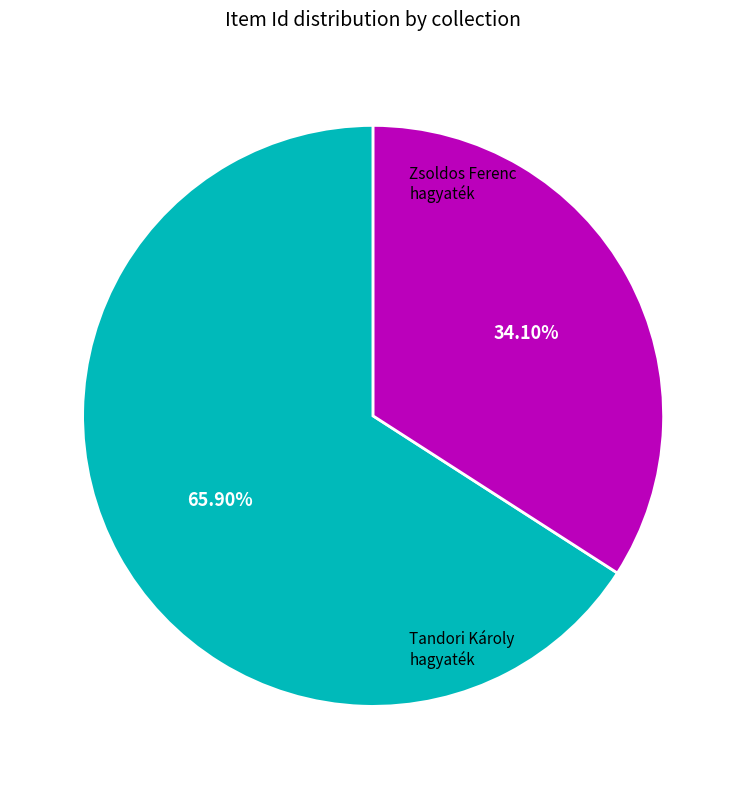

Does any single category account for the majority?

Yes